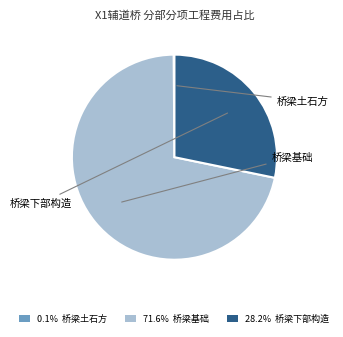

Is there a majority slice in this chart?

Yes